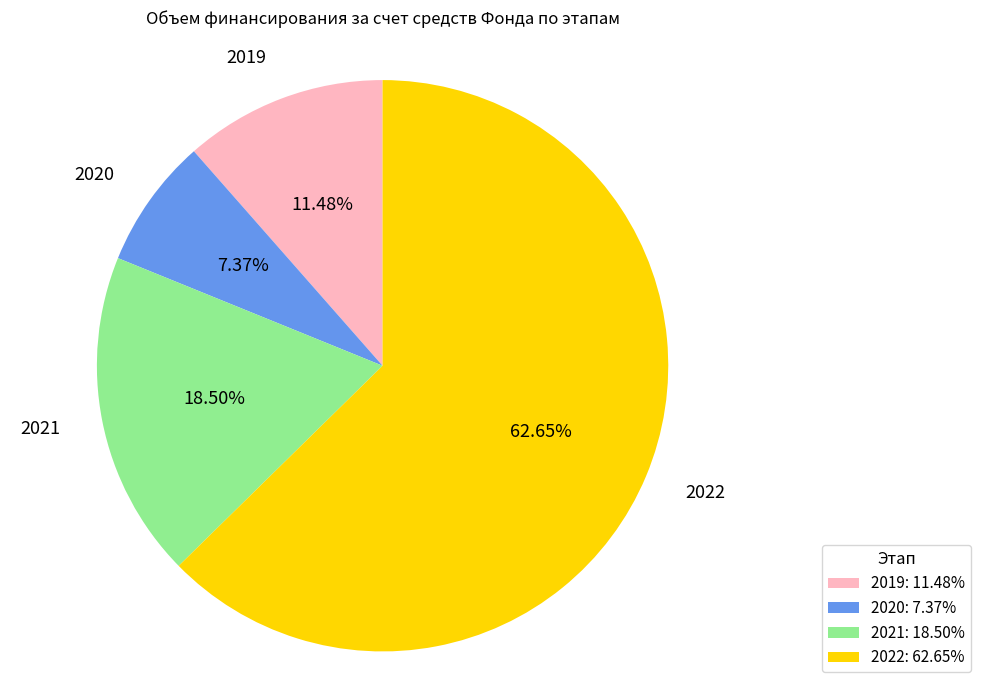

Does 2022 represent more than half of the total?

Yes